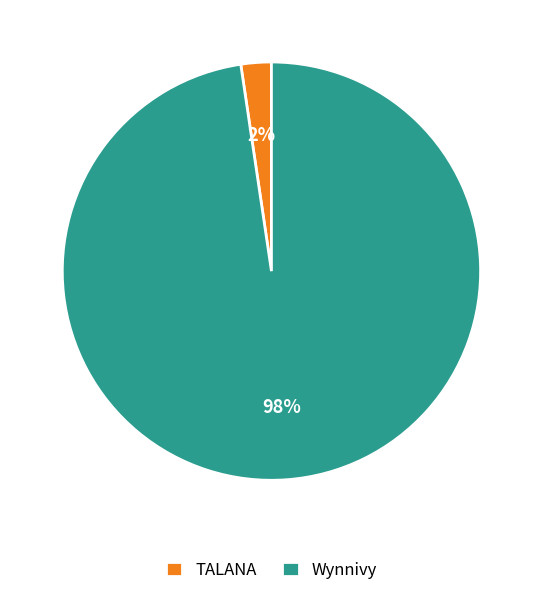

Count the number of slices in the pie.

2